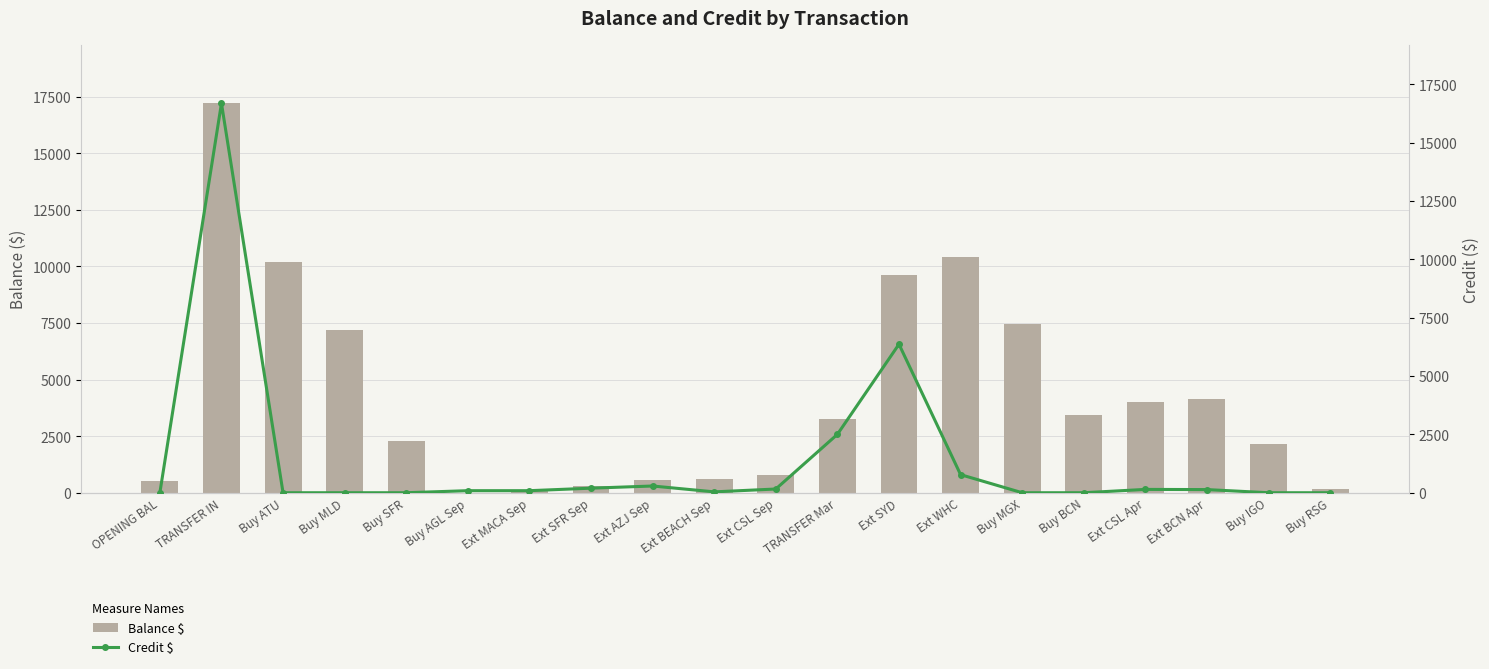

What is the average value of the Credit $ series?

1372.3